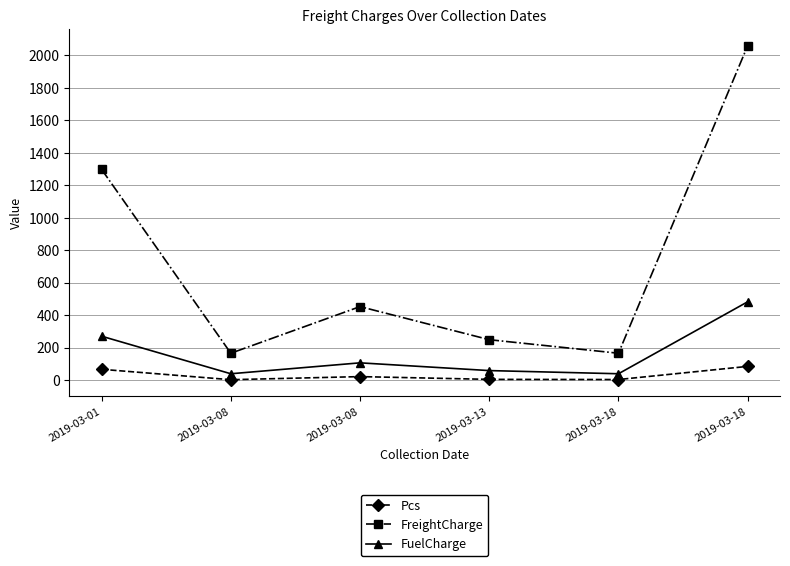

What are all the series names shown in the legend?

Pcs, FreightCharge, FuelCharge